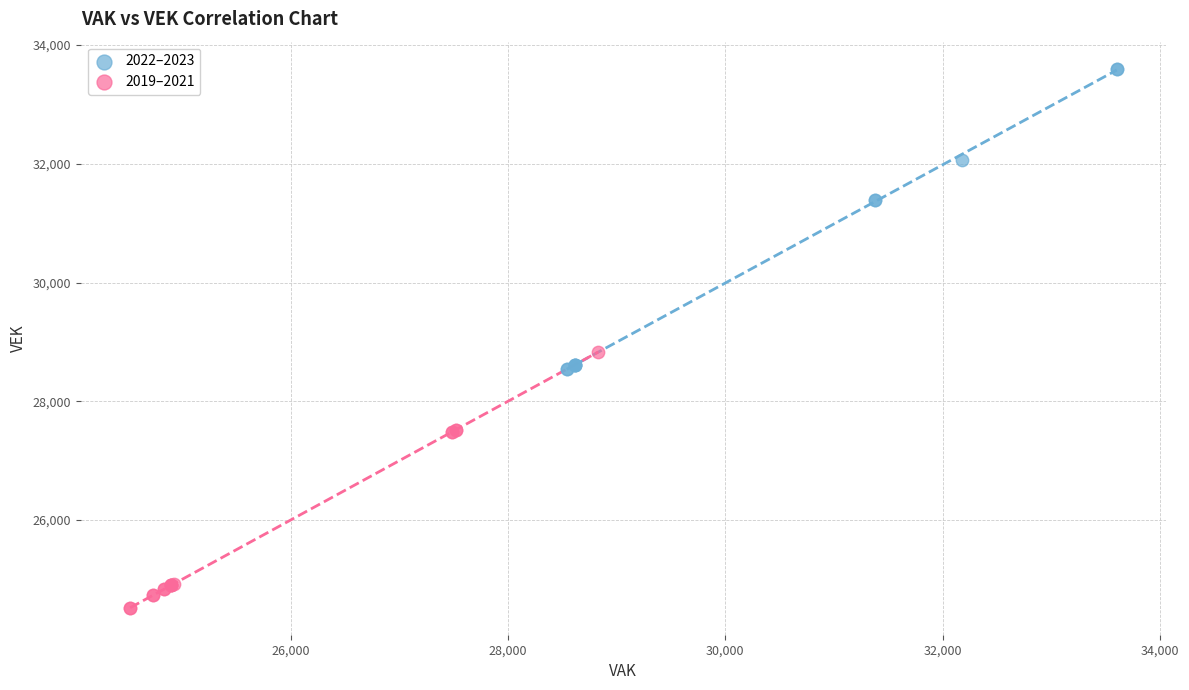

Which series reaches the minimum Y coordinate?

2019–2021